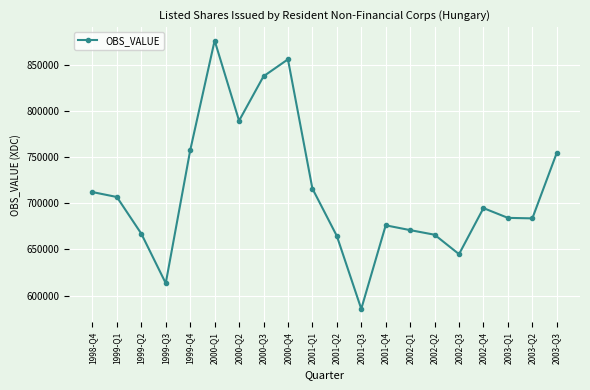

What is the sum of the values at 2002-Q2 and 1999-Q4?

1423118